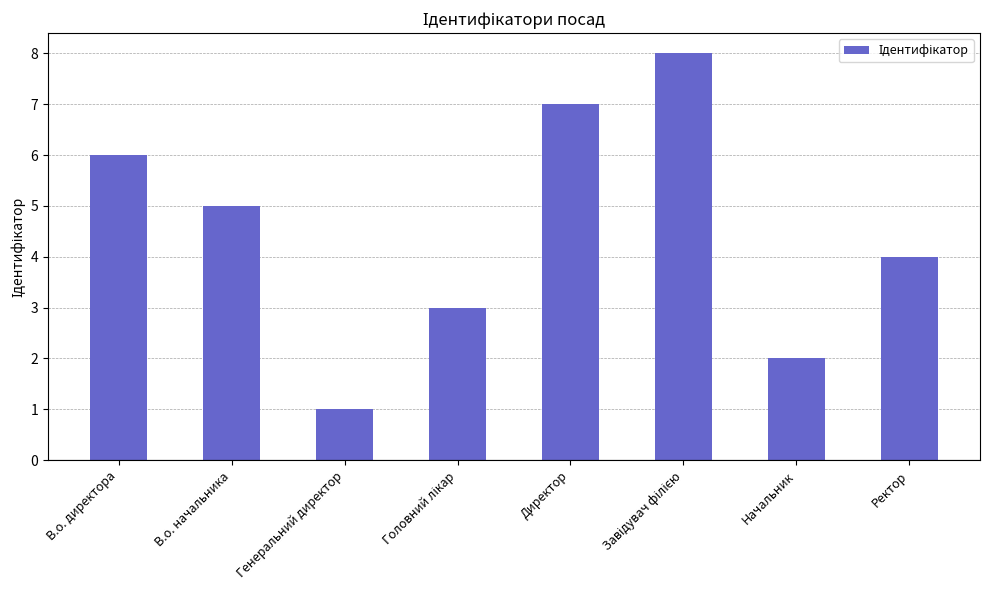

Is it true that the value at Ректор is 4?

True